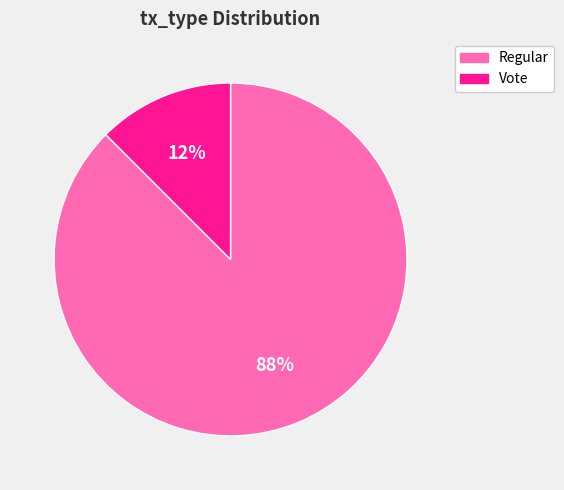

To the nearest percent, what is the average slice percentage?

50%